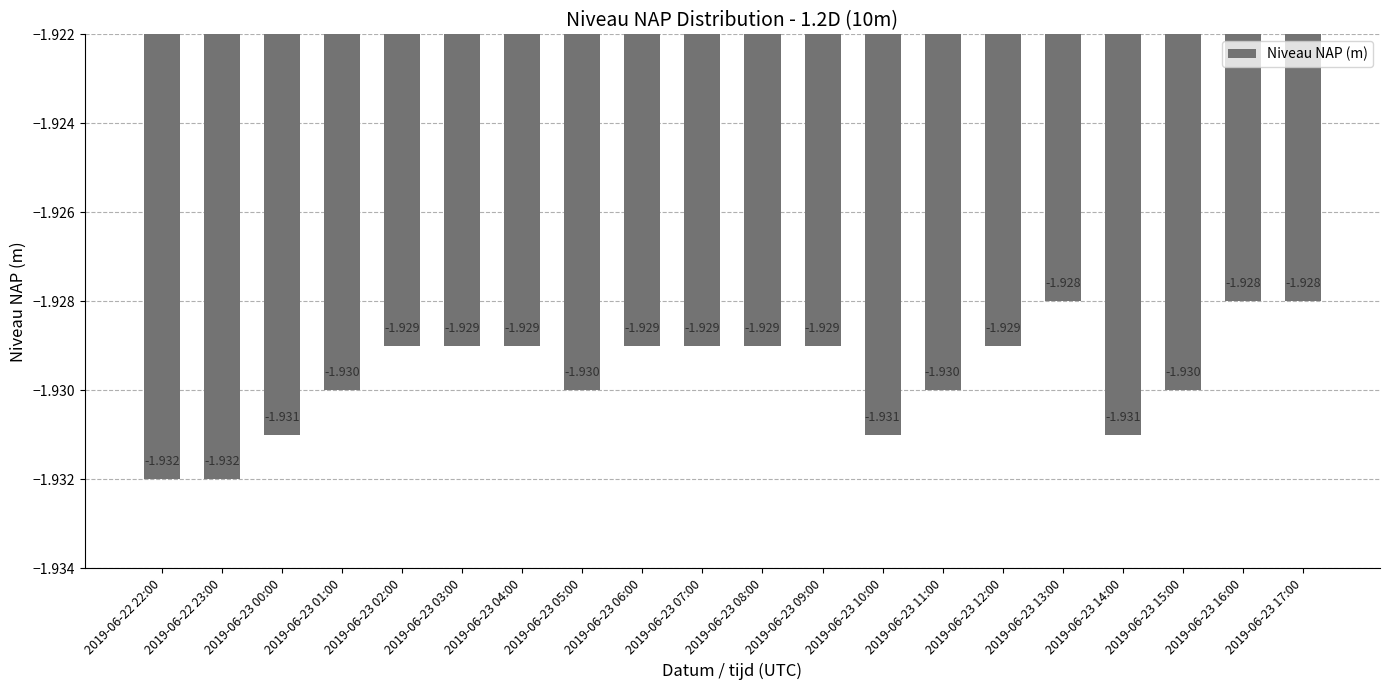

List the labels in order of value, smallest first.

2019-06-22 22:00, 2019-06-22 23:00, 2019-06-23 00:00, 2019-06-23 10:00, 2019-06-23 14:00, 2019-06-23 01:00, 2019-06-23 05:00, 2019-06-23 11:00, 2019-06-23 15:00, 2019-06-23 02:00, 2019-06-23 03:00, 2019-06-23 04:00, 2019-06-23 06:00, 2019-06-23 07:00, 2019-06-23 08:00, 2019-06-23 09:00, 2019-06-23 12:00, 2019-06-23 13:00, 2019-06-23 16:00, 2019-06-23 17:00